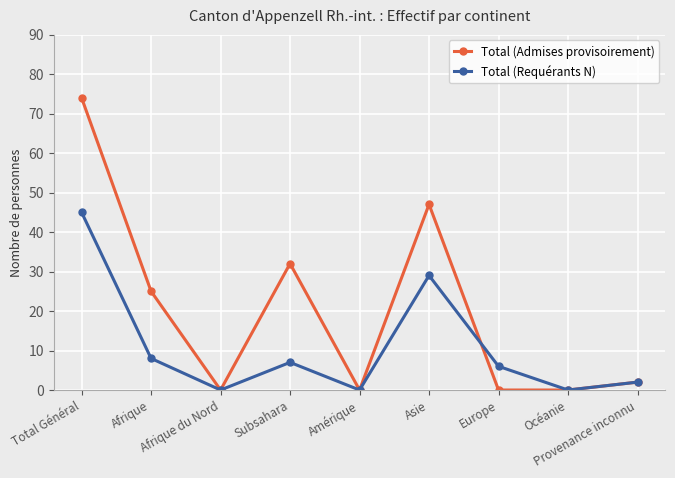

Reading left to right, list all the values displayed in this chart.

Total (Admises provisoirement): Total Général=74	Afrique=25	Afrique du Nord=0	Subsahara=32	Amérique=0	Asie=47	Europe=0	Océanie=0	Provenance inconnu=2
Total (Requérants N): Total Général=45	Afrique=8	Afrique du Nord=0	Subsahara=7	Amérique=0	Asie=29	Europe=6	Océanie=0	Provenance inconnu=2